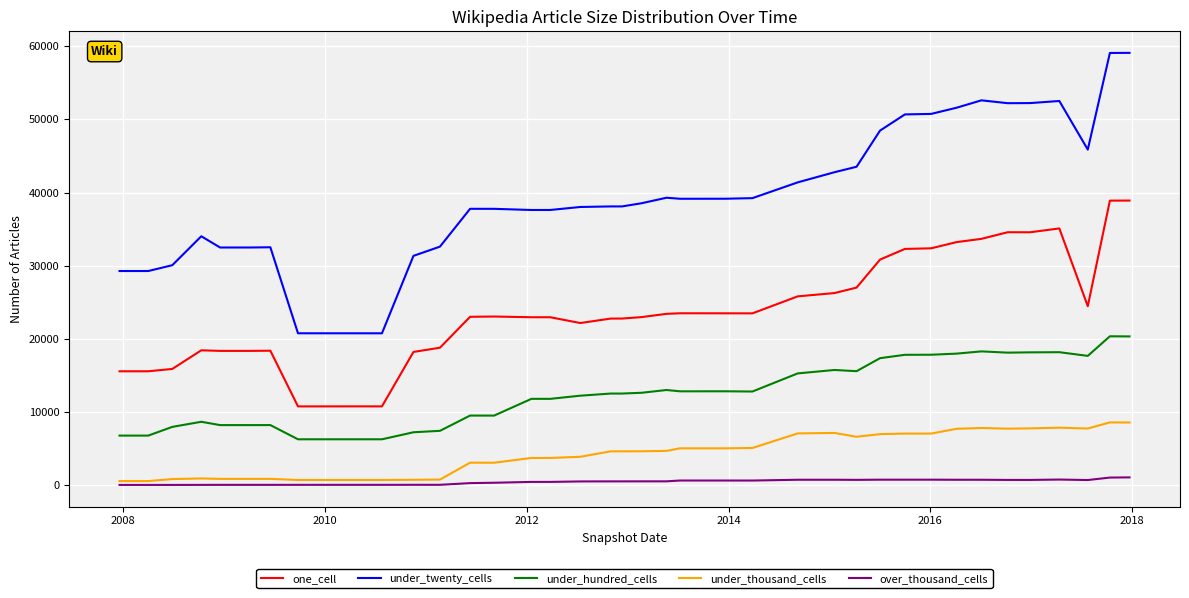

True or false: over_thousand_cells and under_hundred_cells intersect in this chart.

False